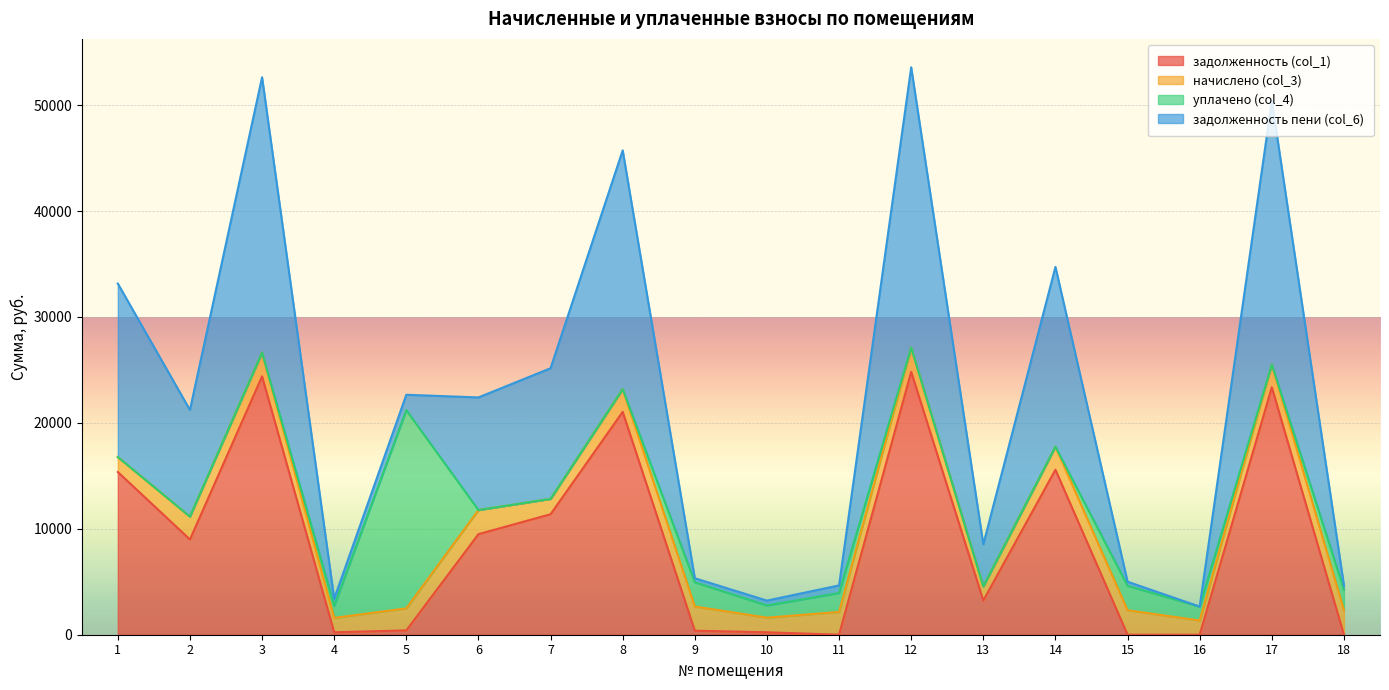

What is the average value of the задолженность (col_1) series?

8827.3